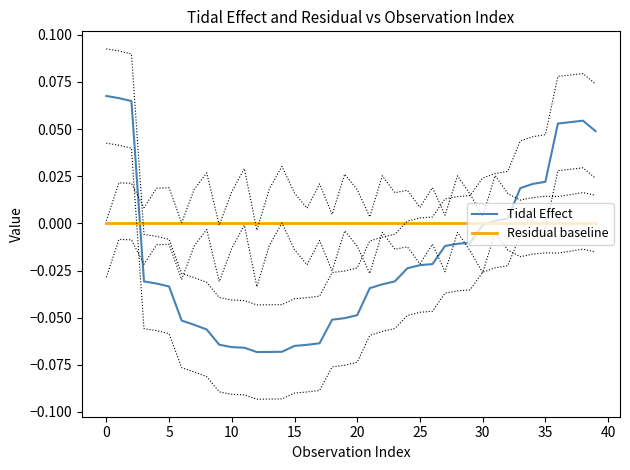

Is it true that Residual baseline equals -0.0 at 22?

False